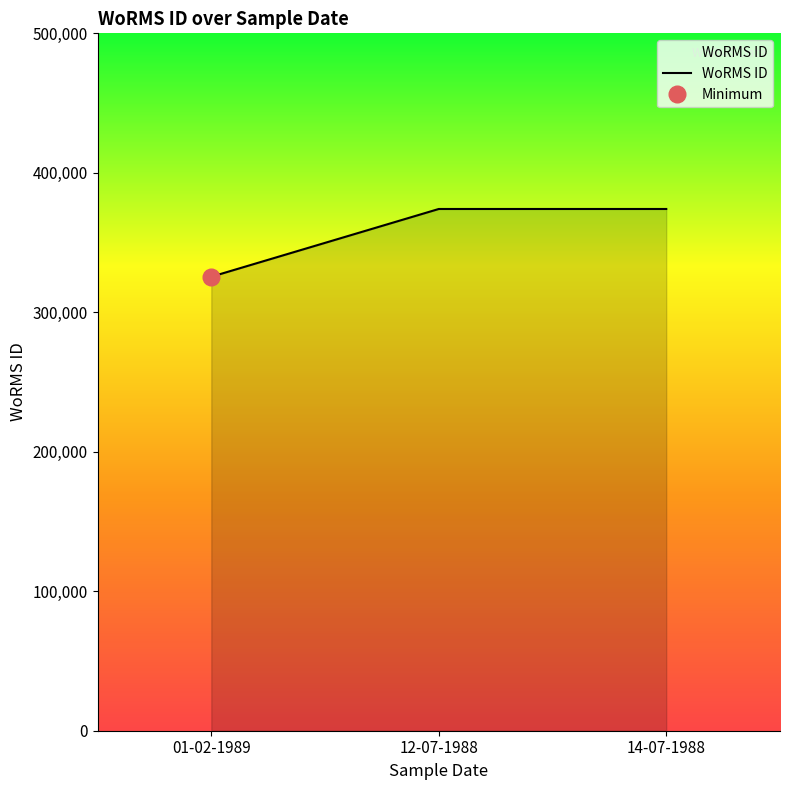

What is the greatest value displayed?

374066